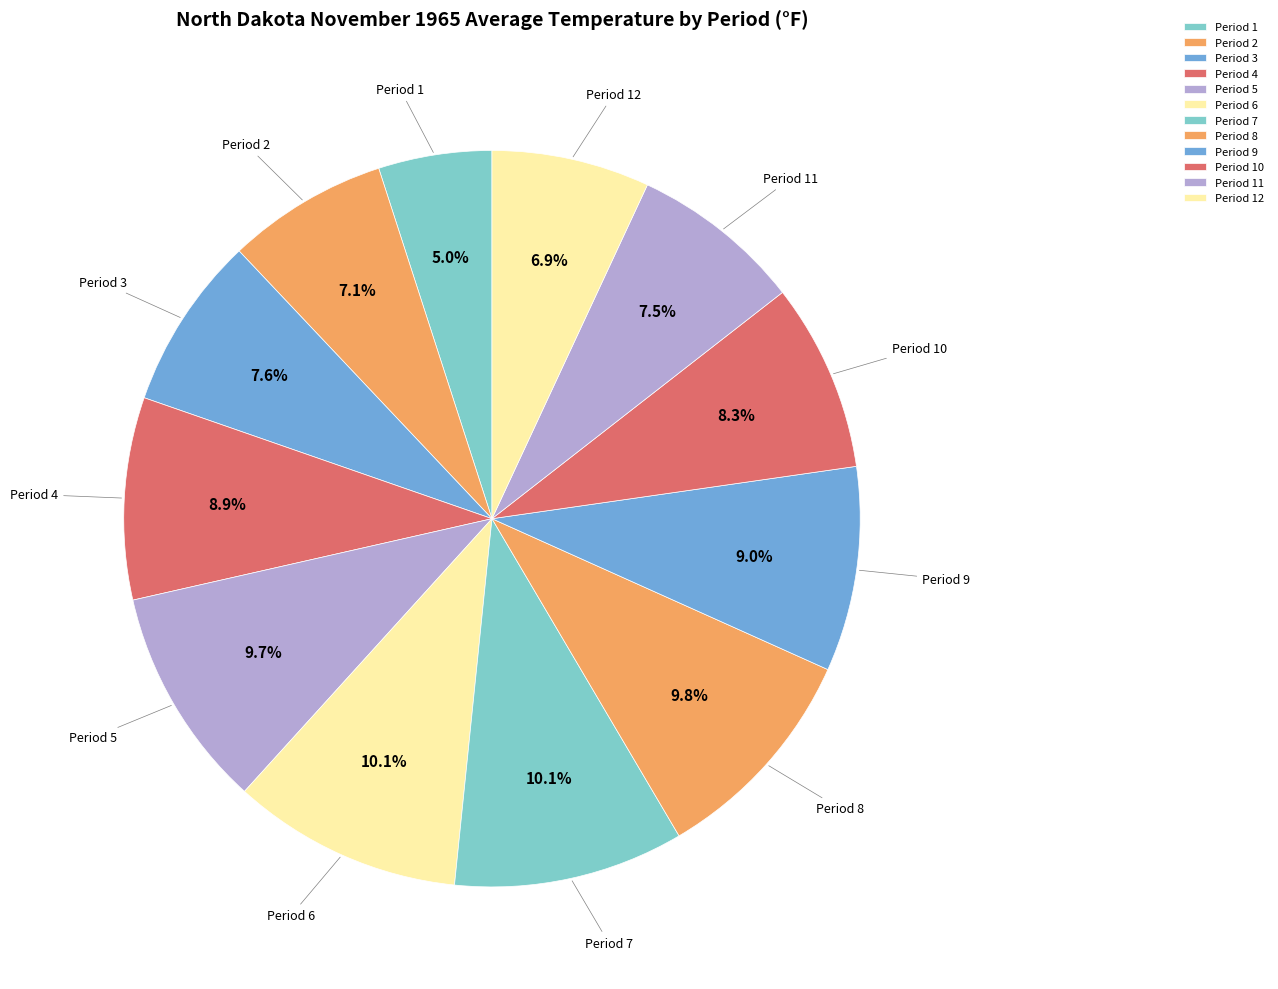

Between Period 5 and Period 12, which is larger?

Period 5